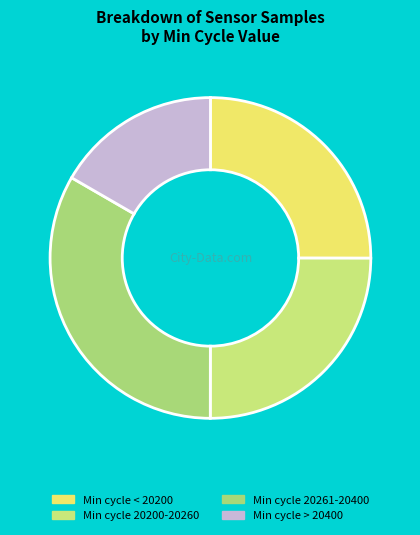

Which category has the smallest portion of the pie?

Min cycle > 20400